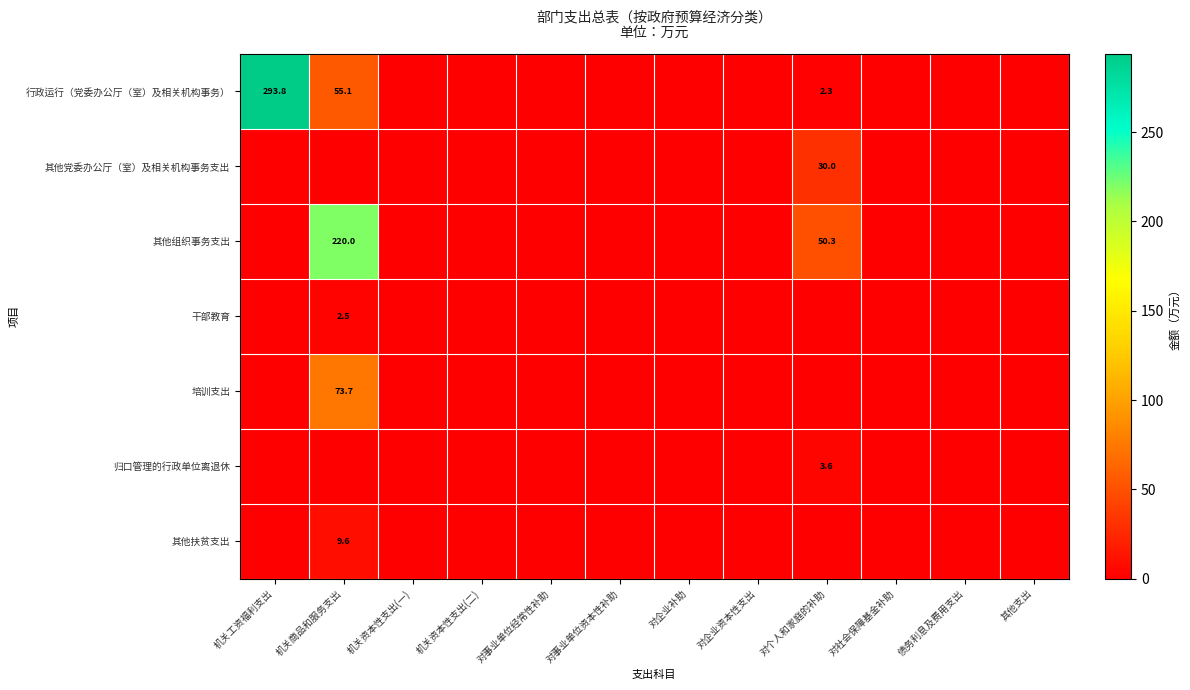

How many positive values does the 干部教育 series have?

1